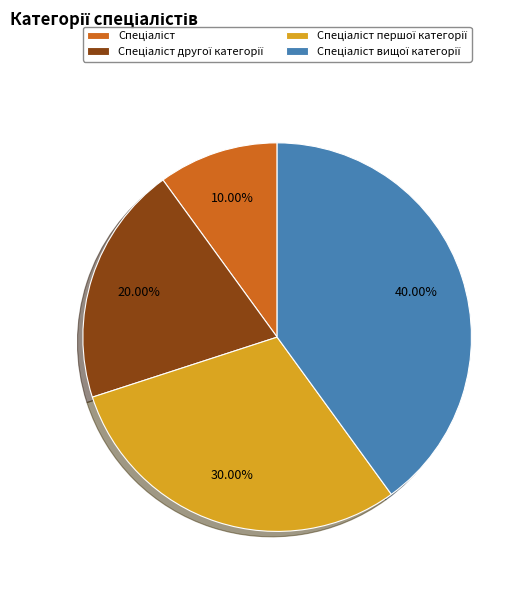

Is there a majority slice in this chart?

No